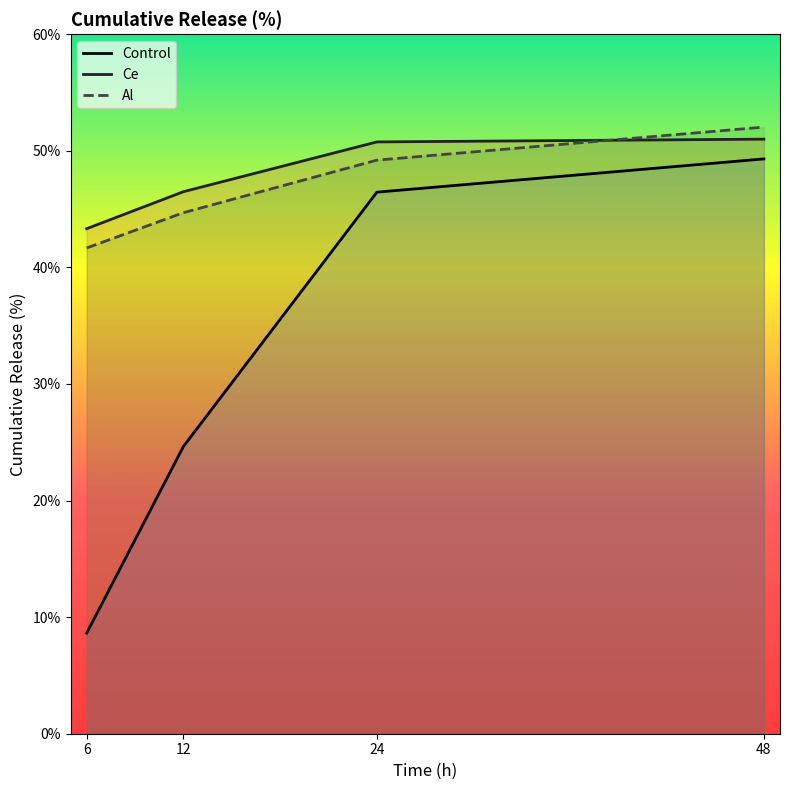

True or false: Ce has more than 2 interior local peaks.

False